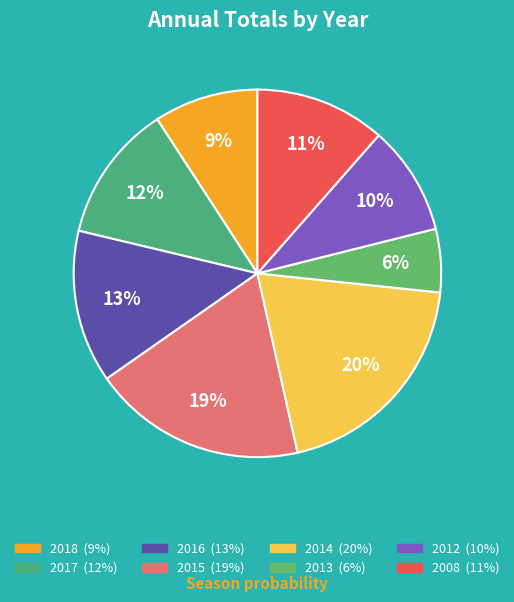

To the nearest percent, what is the average slice percentage?

12%